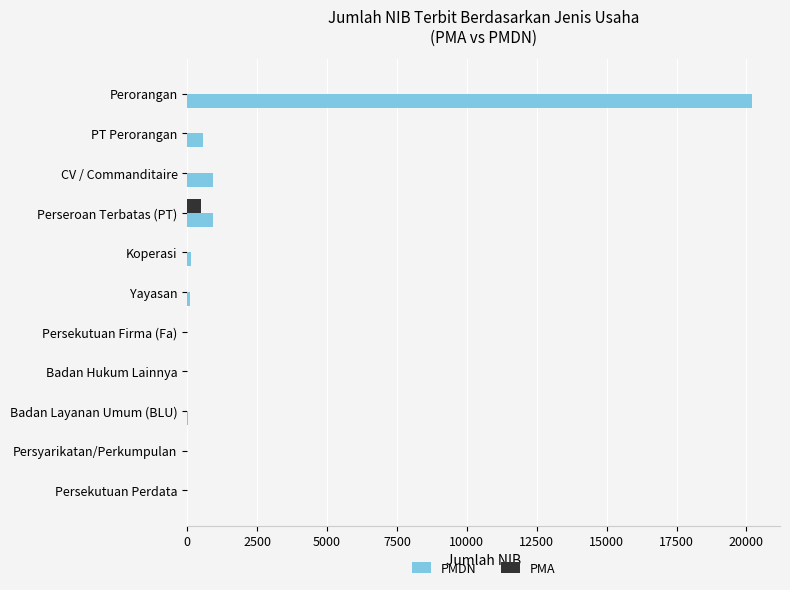

Is the value of PMDN at Persyarikatan/Perkumpulan greater than the value of PMA at Perseroan Terbatas (PT)?

No